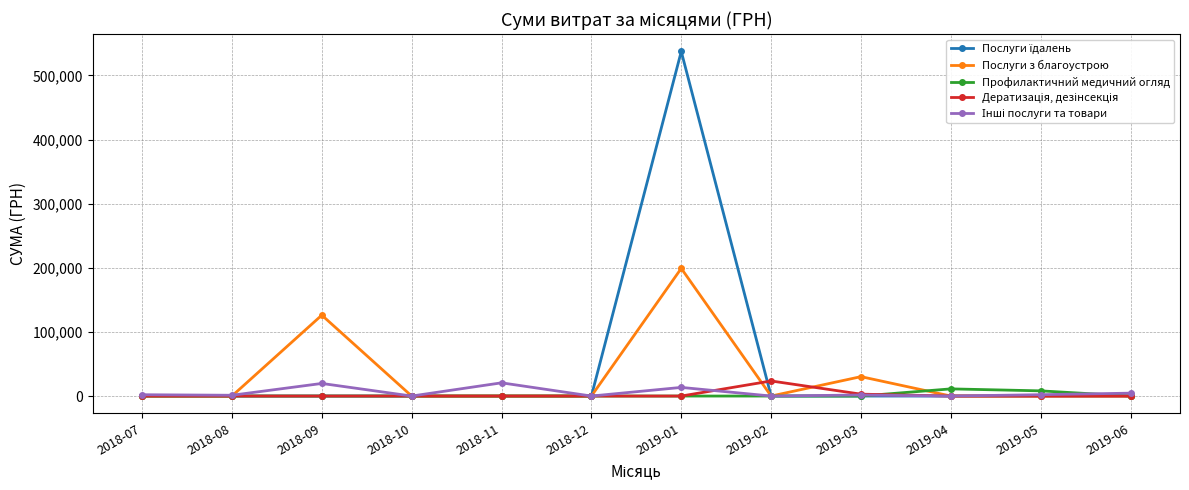

Where is Послуги з благоустрою nearest to the value 99543?

2018-09